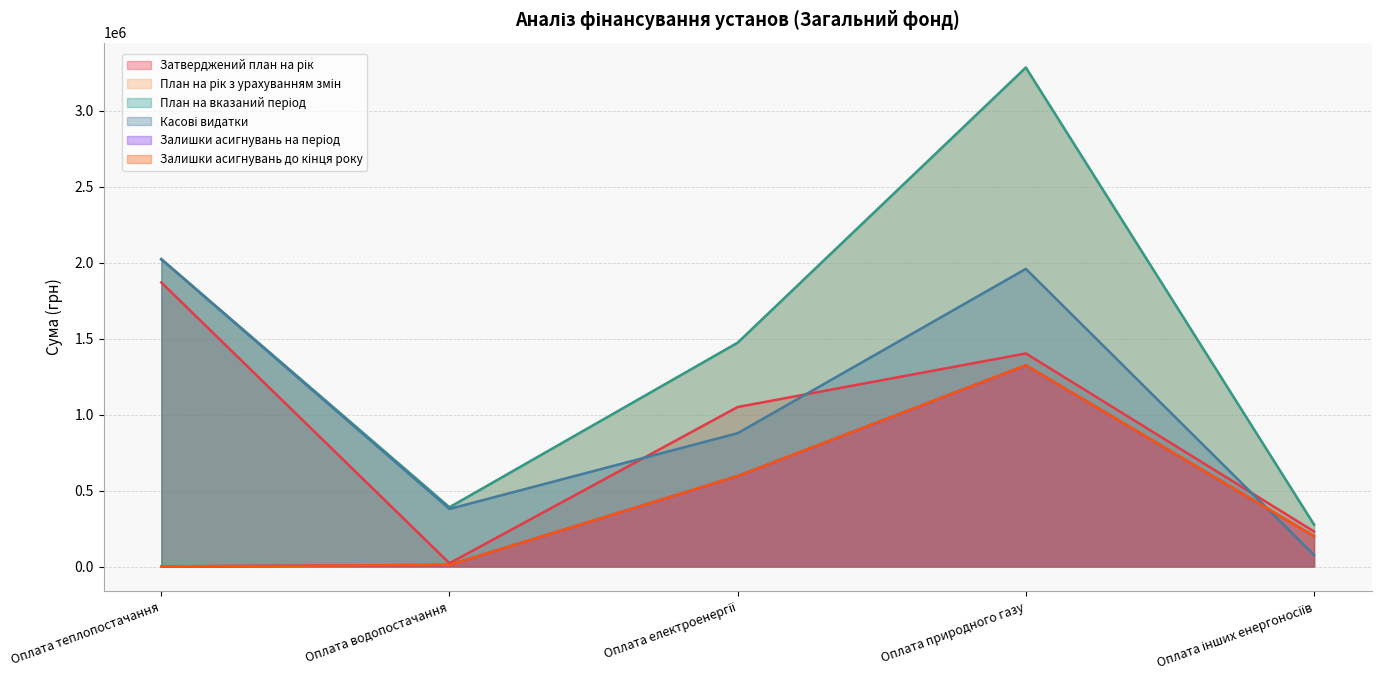

What is the average value of the Касові видатки series?

1063059.4